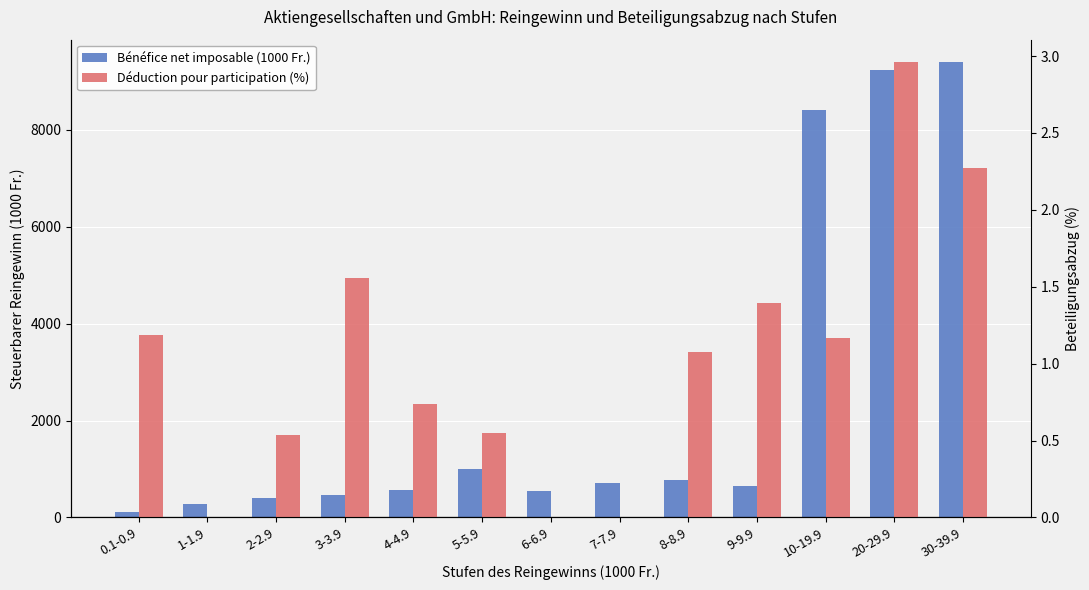

List the series in order of their peak value, lowest first.

Déduction pour participation (%), Bénéfice net imposable (1000 Fr.)